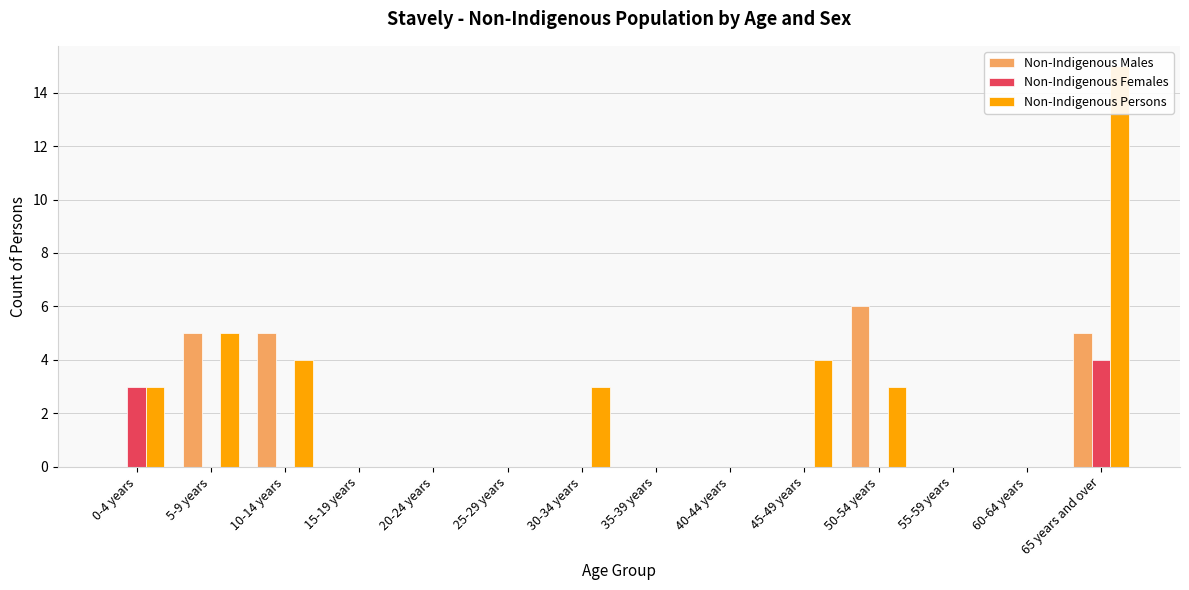

What are all the series names shown in the legend?

Non-Indigenous Males, Non-Indigenous Females, Non-Indigenous Persons